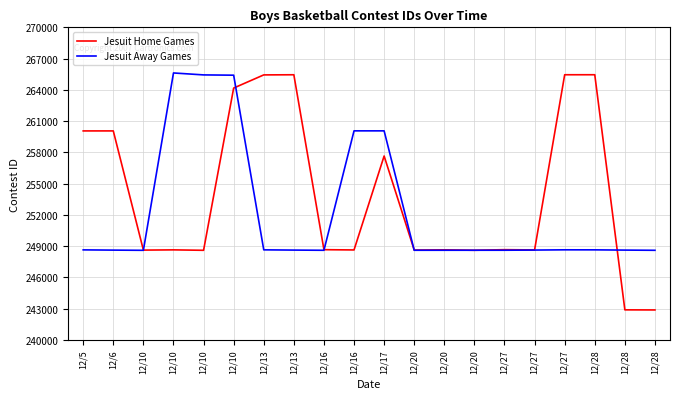

What is the minimum value shown in the chart?

242870